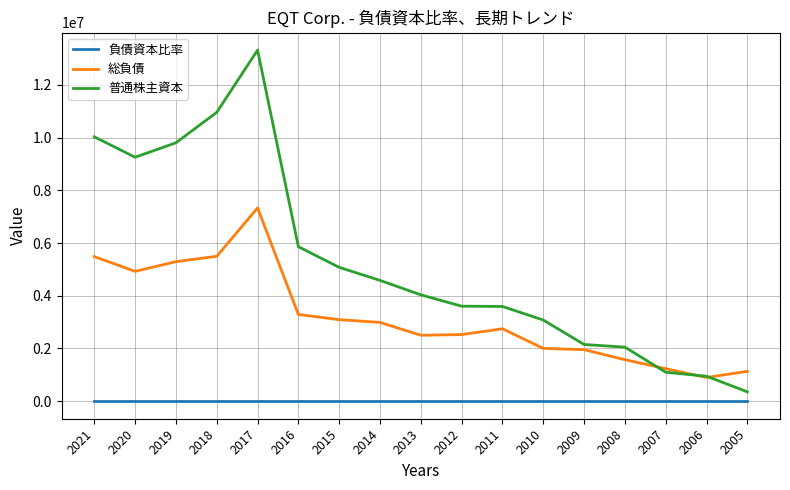

What are all the series names shown in the legend?

負債資本比率, 総負債, 普通株主資本